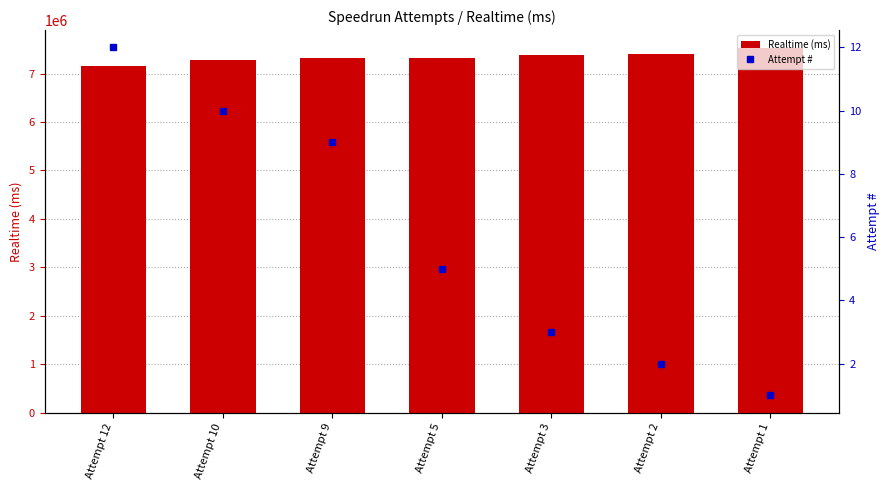

The value of Realtime (ms) at Attempt 1 is 7522181. True or false?

True